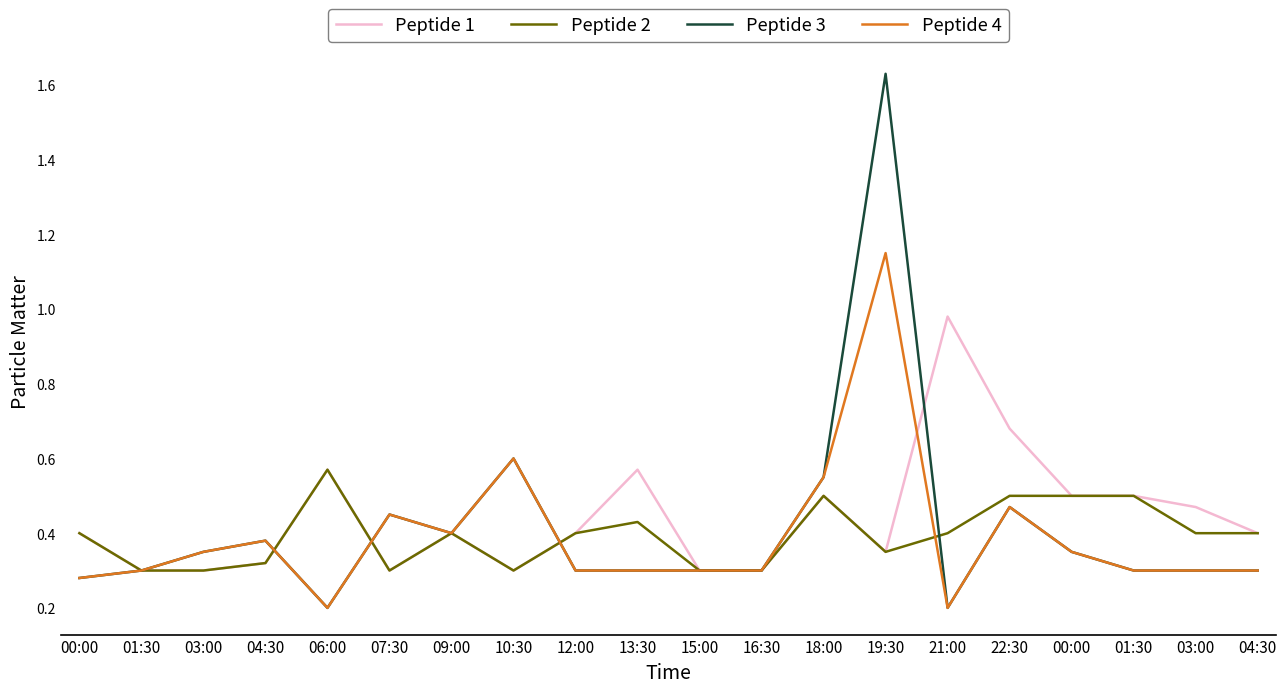

Rank the series at 18:00 from lowest to highest value.

Peptide 1, Peptide 2, Peptide 3, Peptide 4